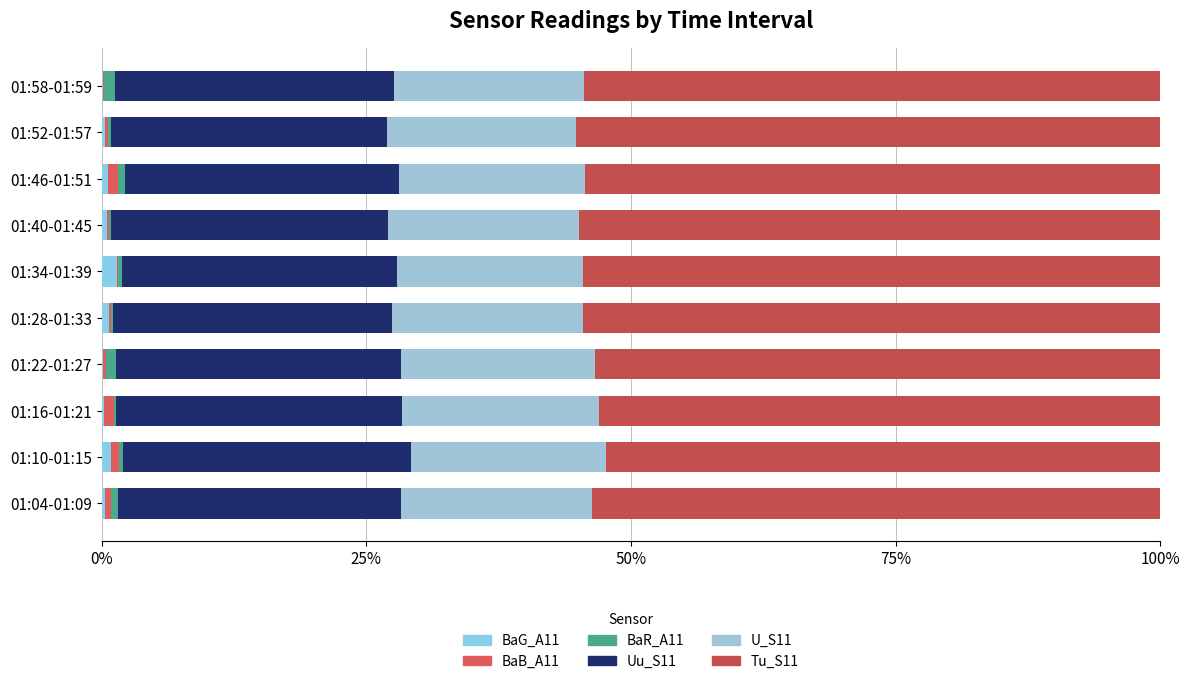

Reading right to left, transcribe all the data shown in this chart.

BaG_A11: 0.1	0.3	0.6	0.5	1.4	0.7	0.1	0.3	0.9	0.3
BaB_A11: 0.0	0.3	1.0	0.2	0.1	0.2	0.3	0.9	0.8	0.5
BaR_A11: 1.0	0.3	0.7	0.2	0.4	0.2	1.0	0.2	0.4	0.7
Uu_S11: 26.4	26.1	25.9	26.2	26.0	26.4	26.8	27.1	27.1	26.7
U_S11: 18.0	17.9	17.5	18.0	17.6	18.0	18.4	18.6	18.5	18.1
Tu_S11: 54.5	55.1	54.3	54.9	54.5	54.6	53.4	53.0	52.3	53.7